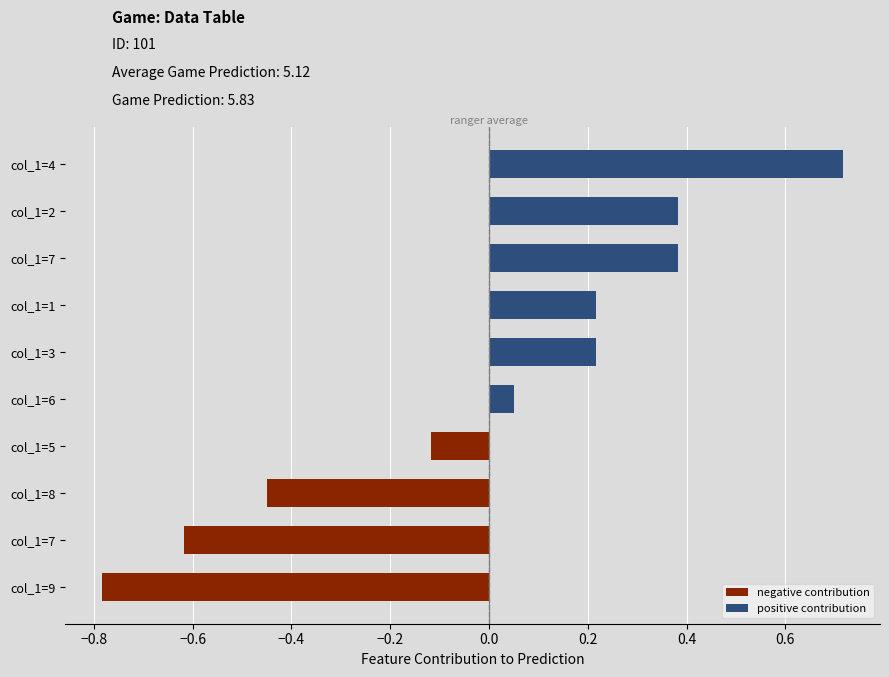

What is the difference between the maximum and minimum values?

1.5